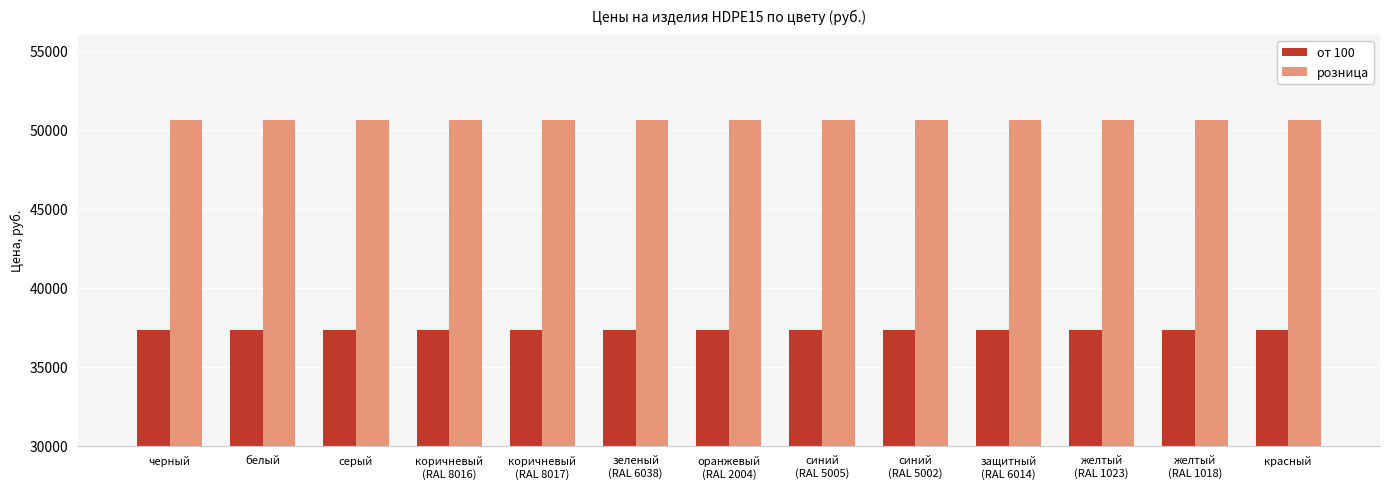

Is it true that от 100 equals 59097 at черный?

False